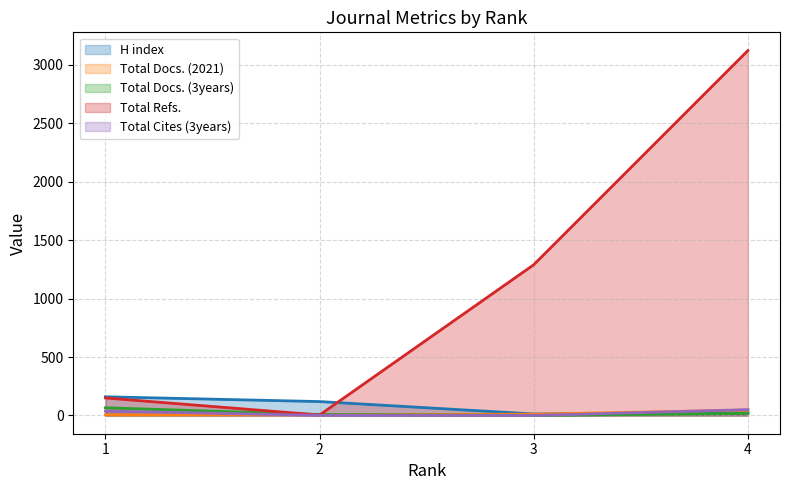

Which category has the lowest value across all series?

3